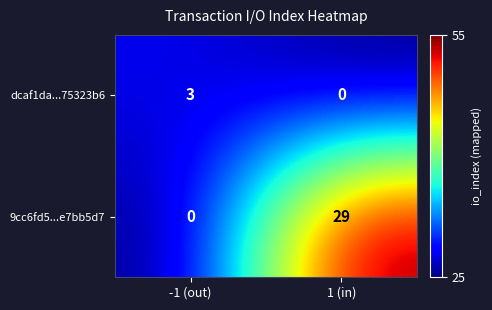

What is the difference between the maximum and minimum values in the 9cc6fd5...e7bb5d7 series?

29